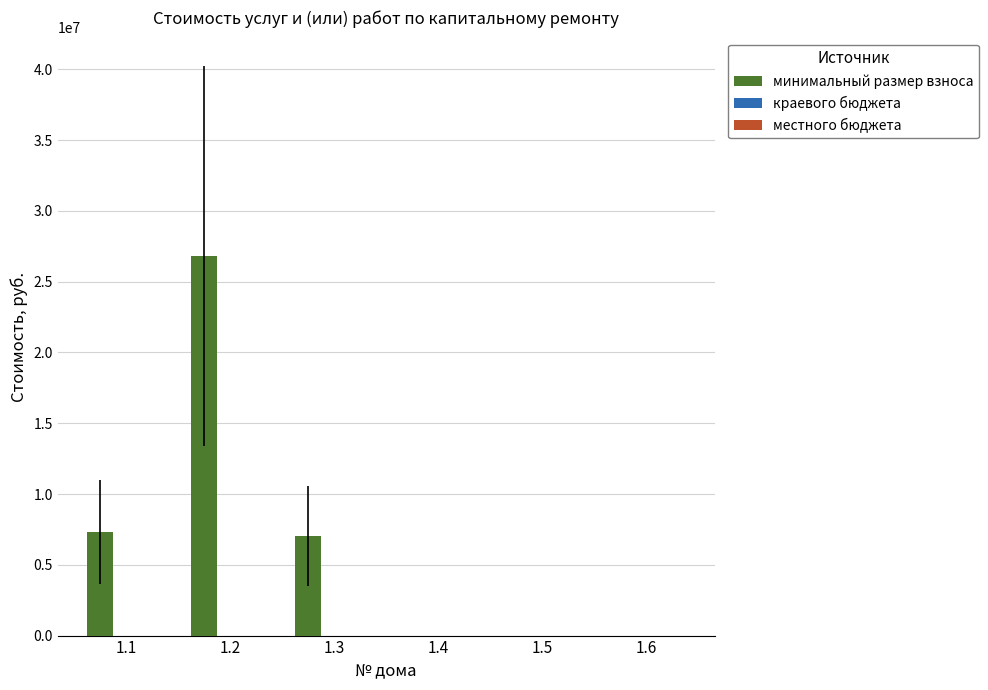

Is it true that the value at 1.2 is 17307684.3?

False